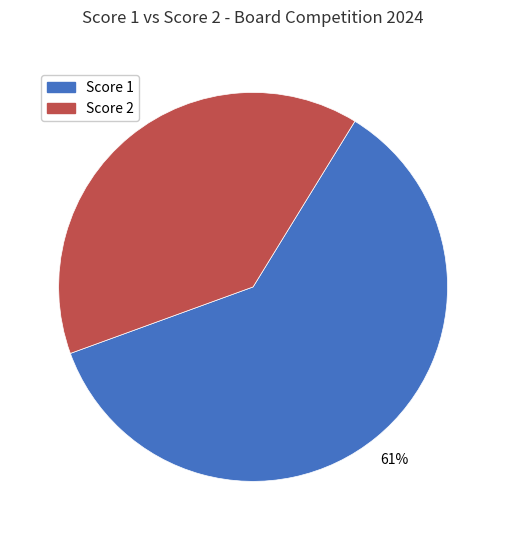

To the nearest percent, what is the average slice percentage?

50%